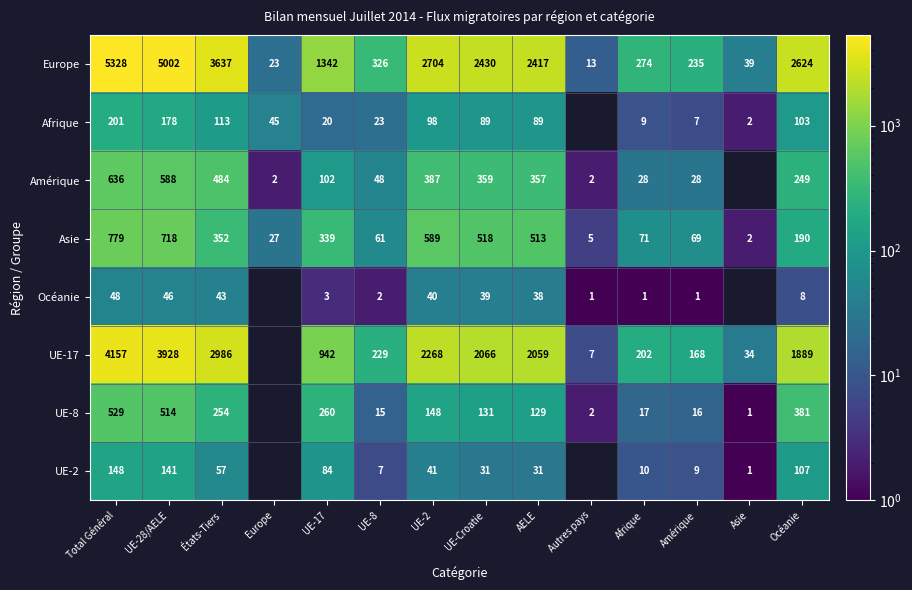

Which series changed the most between Afrique and Océanie?

Europe